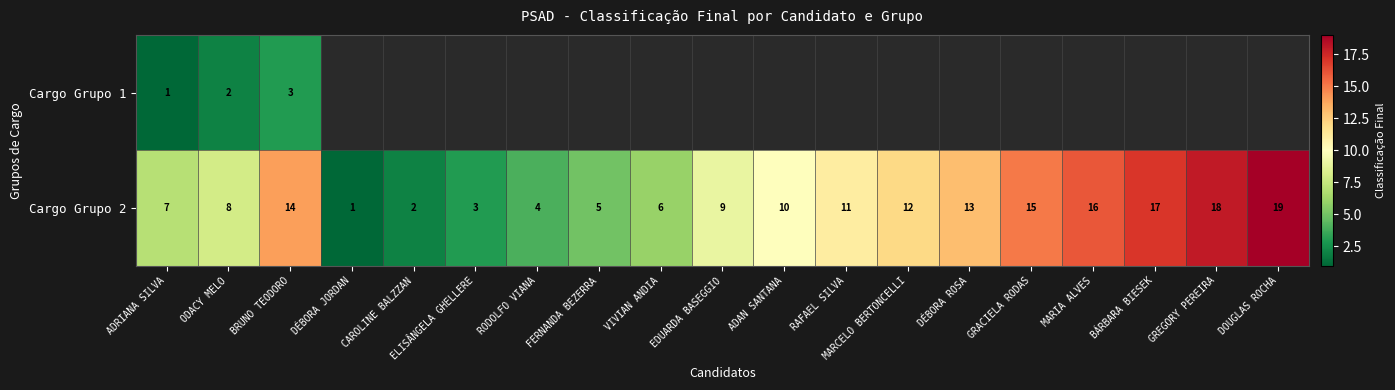

What is the total value across all series at BRUNO TEODORO?

17